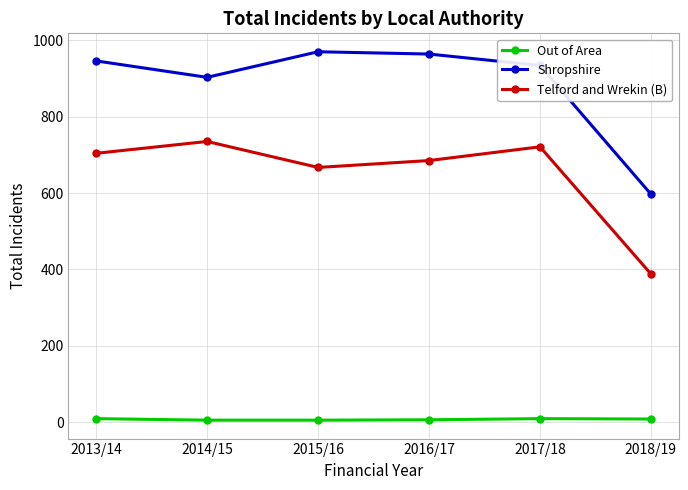

What is the greatest value displayed?

970